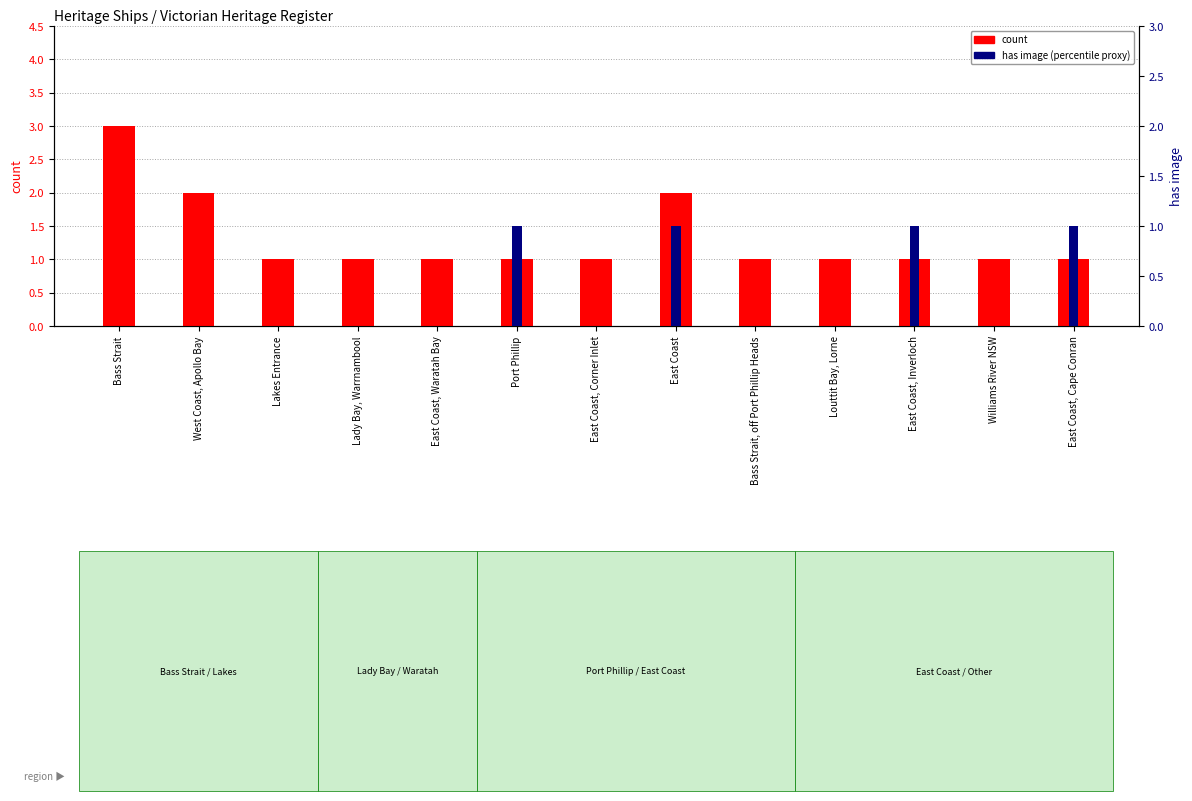

Reading left to right, what are all the values shown in this chart?

count: Bass Strait=3	West Coast, Apollo Bay=2	Lakes Entrance=1	Lady Bay, Warrnambool=1	East Coast, Waratah Bay=1	Port Phillip=1	East Coast, Corner Inlet=1	East Coast=2	Bass Strait, off Port Phillip Heads=1	Louttit Bay, Lorne=1	East Coast, Inverloch=1	Williams River NSW=1	East Coast, Cape Conran=1
has image (percentile): Bass Strait=0	West Coast, Apollo Bay=0	Lakes Entrance=0	Lady Bay, Warrnambool=0	East Coast, Waratah Bay=0	Port Phillip=1	East Coast, Corner Inlet=0	East Coast=1	Bass Strait, off Port Phillip Heads=0	Louttit Bay, Lorne=0	East Coast, Inverloch=1	Williams River NSW=0	East Coast, Cape Conran=1